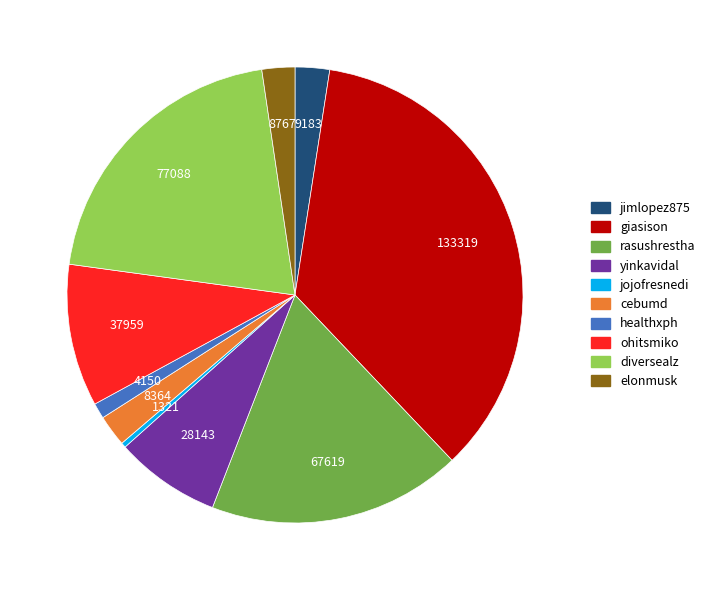

Which category has the biggest portion of the pie?

giasison